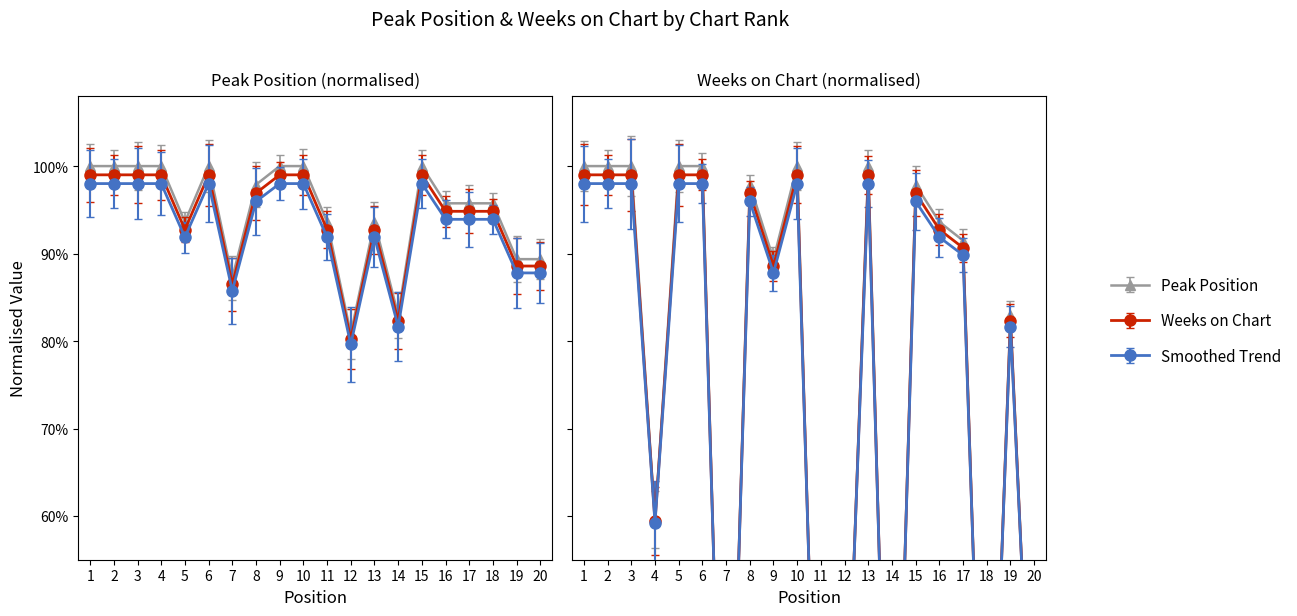

What is the greatest value displayed?

1.0